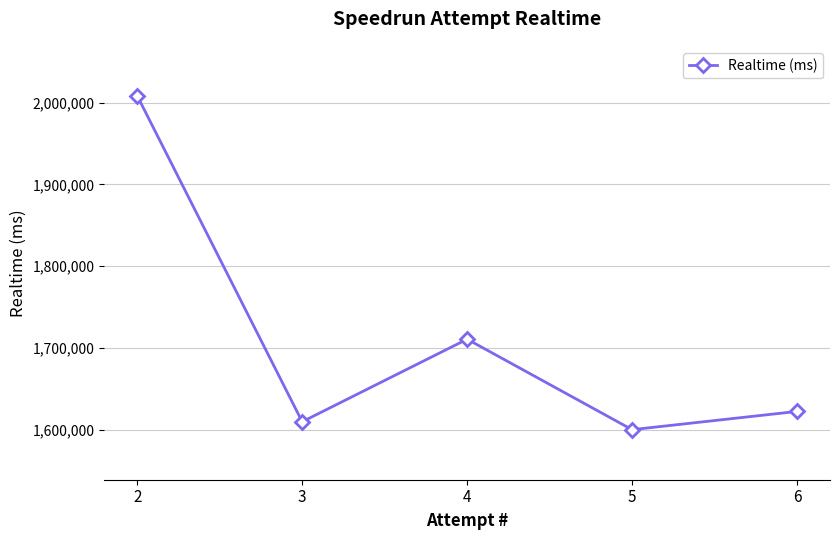

True or false: the data has more than 2 interior local peaks.

False